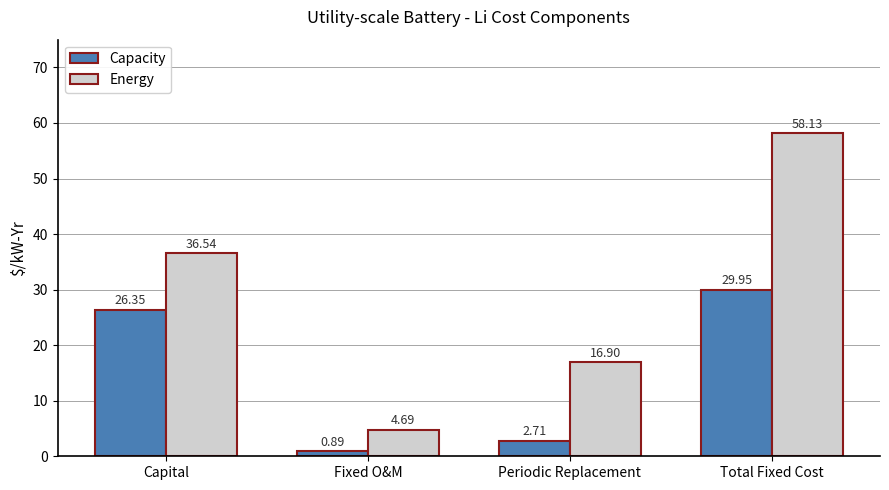

What is the sum of all Capacity values?

59.9